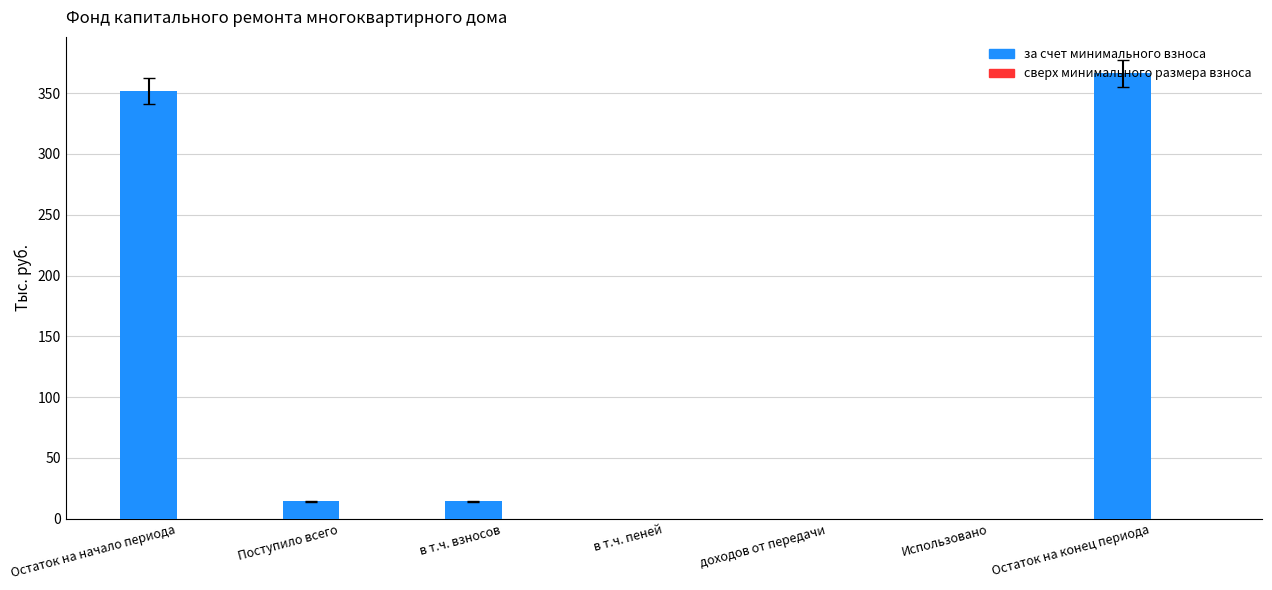

Which label corresponds to the largest value in the chart?

Остаток на конец периода